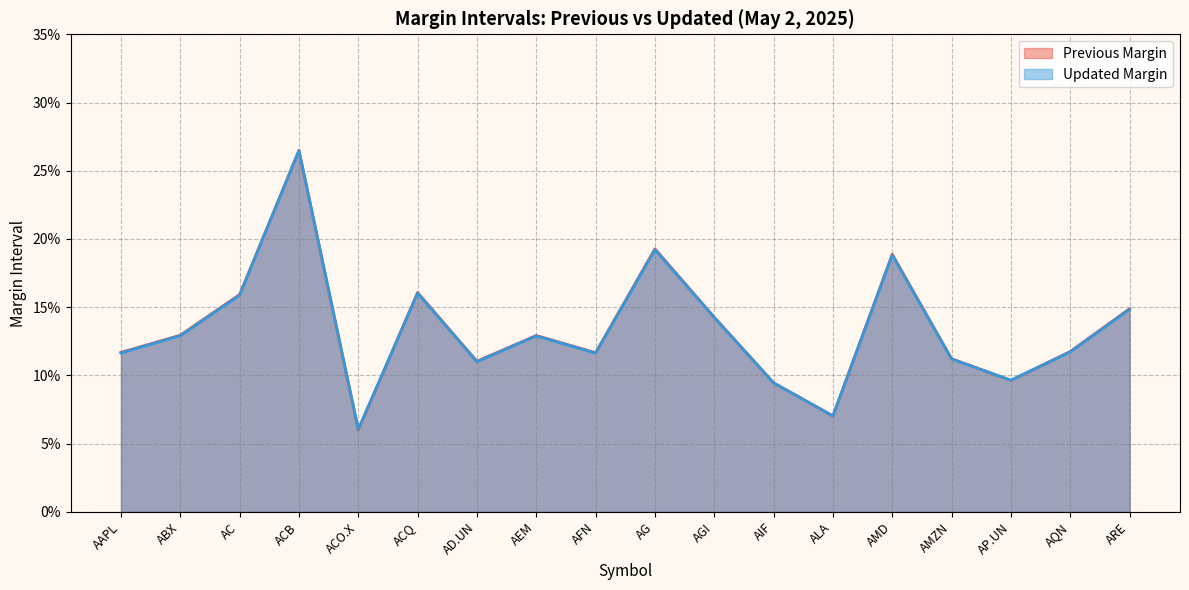

At which category is the sum across all series the highest?

ACB